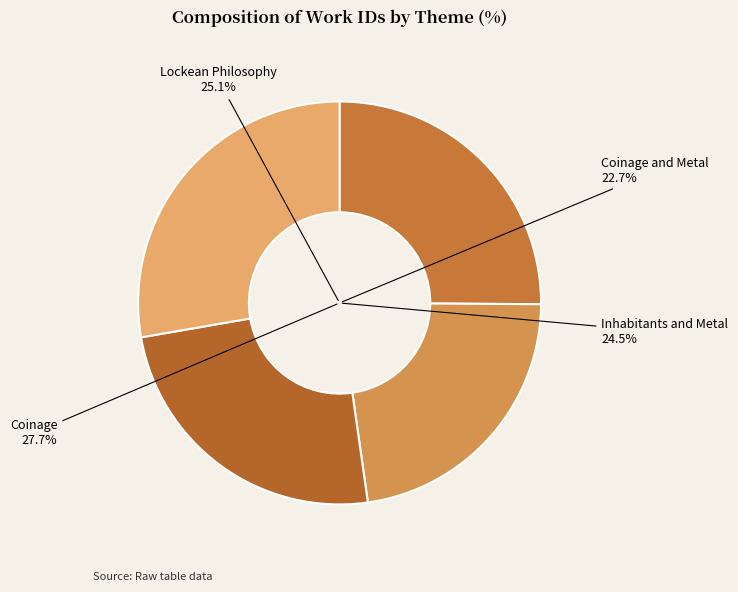

The Lockean Philosophy slice represents 25% of the pie. True or false?

True